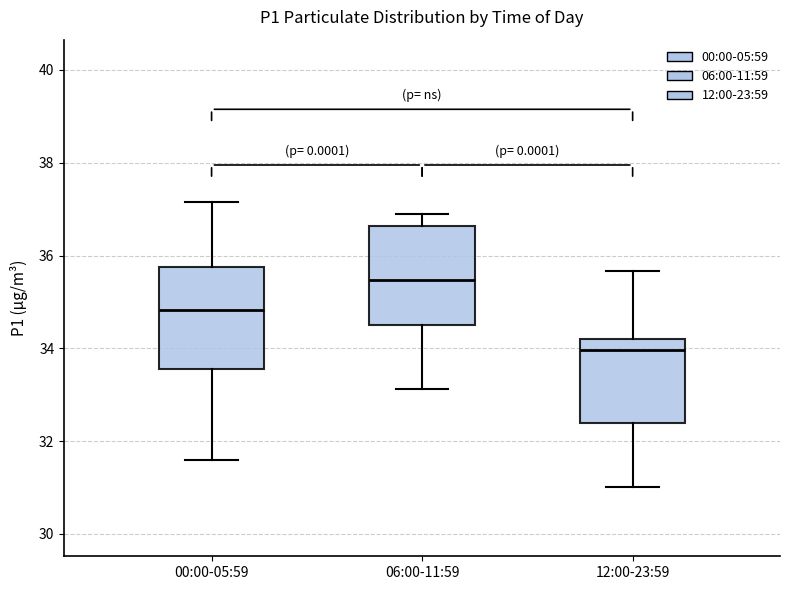

Where does the median line of the box for 00:00-05:59 sit on the y-axis? The values are not printed on the chart, so give them approximately, as read against the axis.

34.8